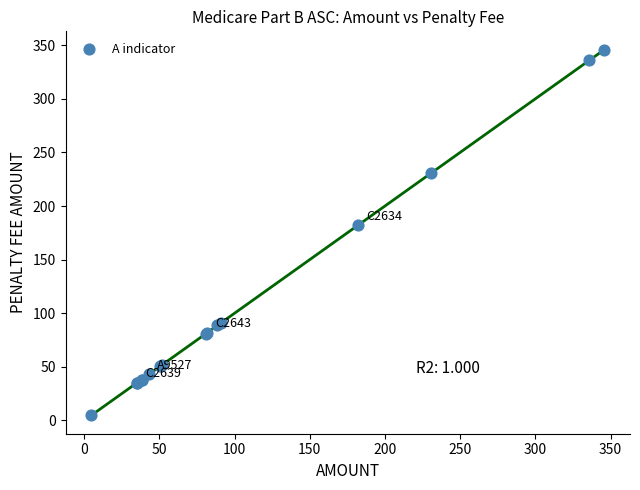

What Y value in the scatter plot is closest to 175?

182.0